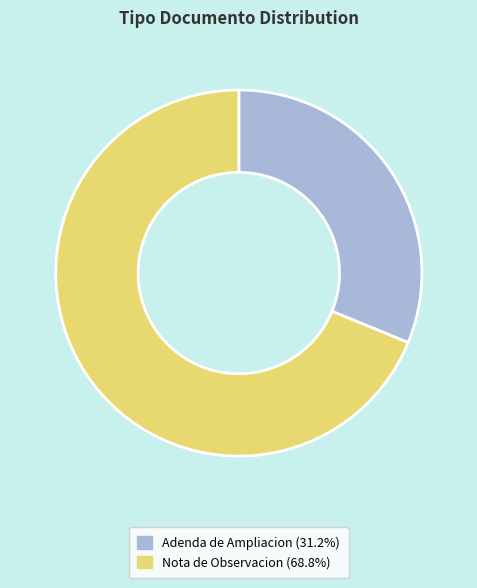

How many segments does this pie chart have?

2